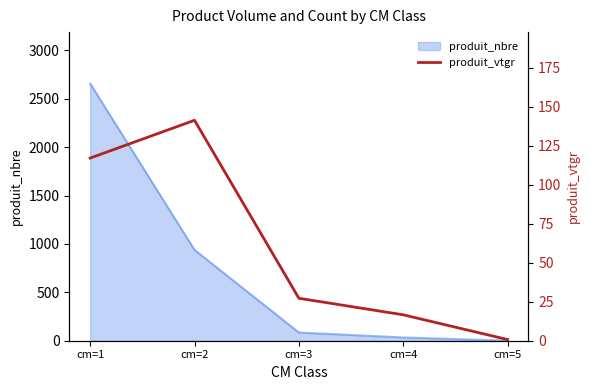

Rank the categories by value from lowest to highest.

cm=5, cm=4, cm=3, cm=1, cm=2